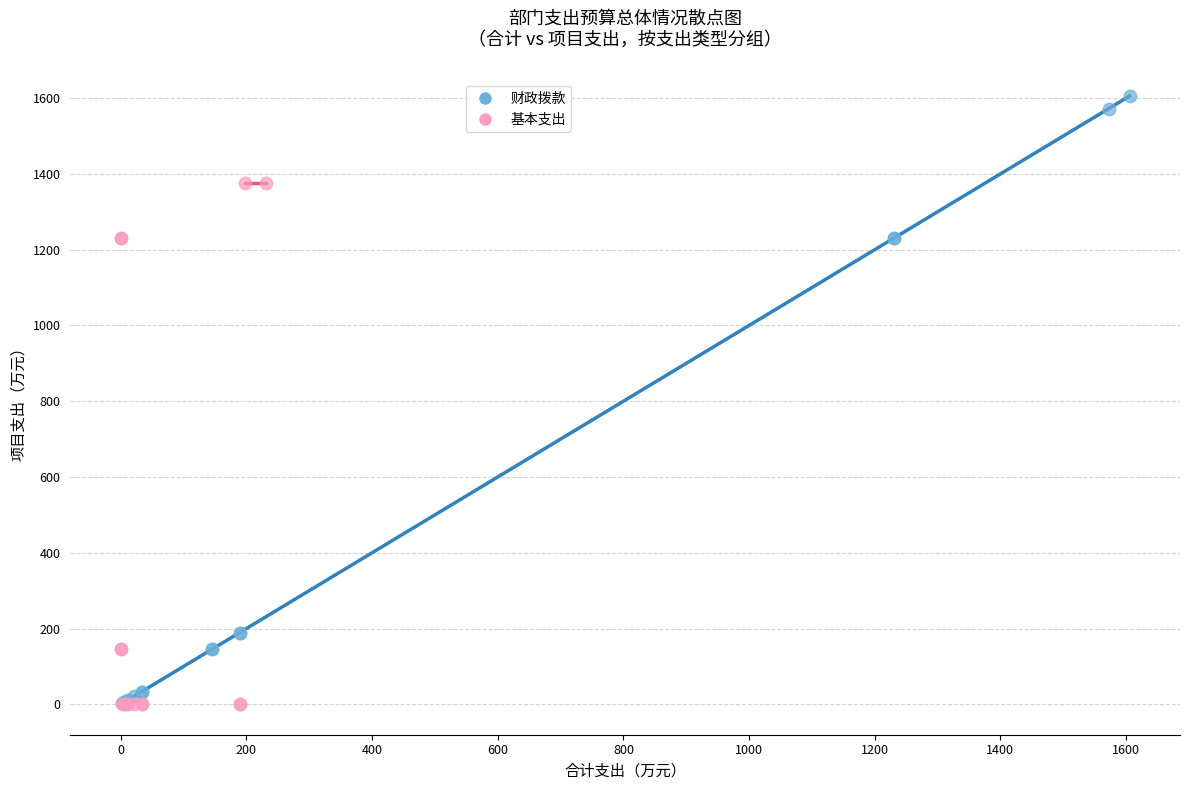

Which series contains the highest Y value?

财政拨款